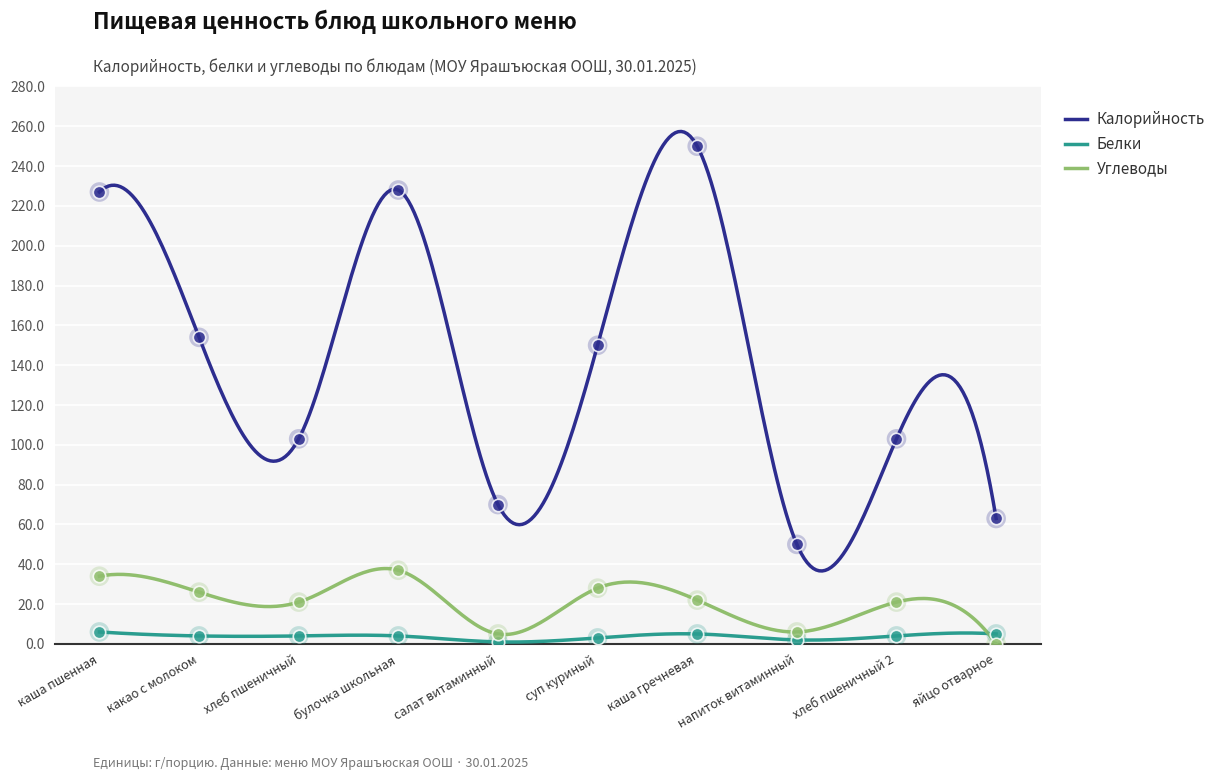

At how many categories does at least one series exceed 41?

10